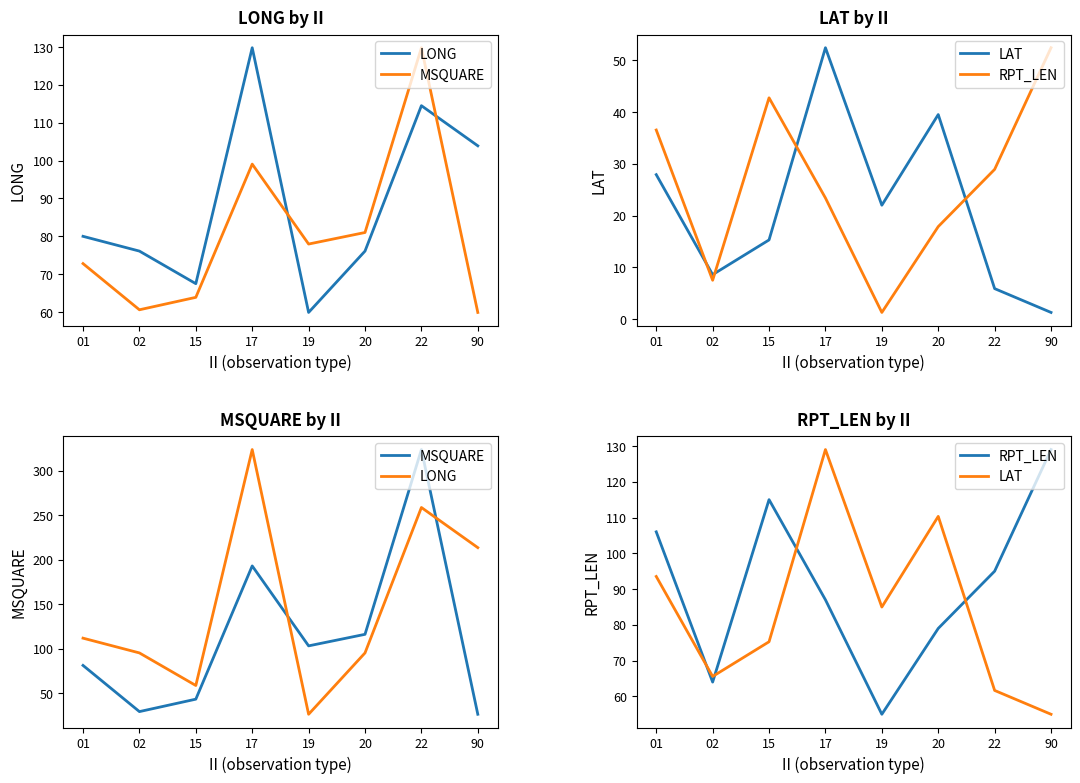

What is the value of the LONG point at the 3rd from the left?

58.4